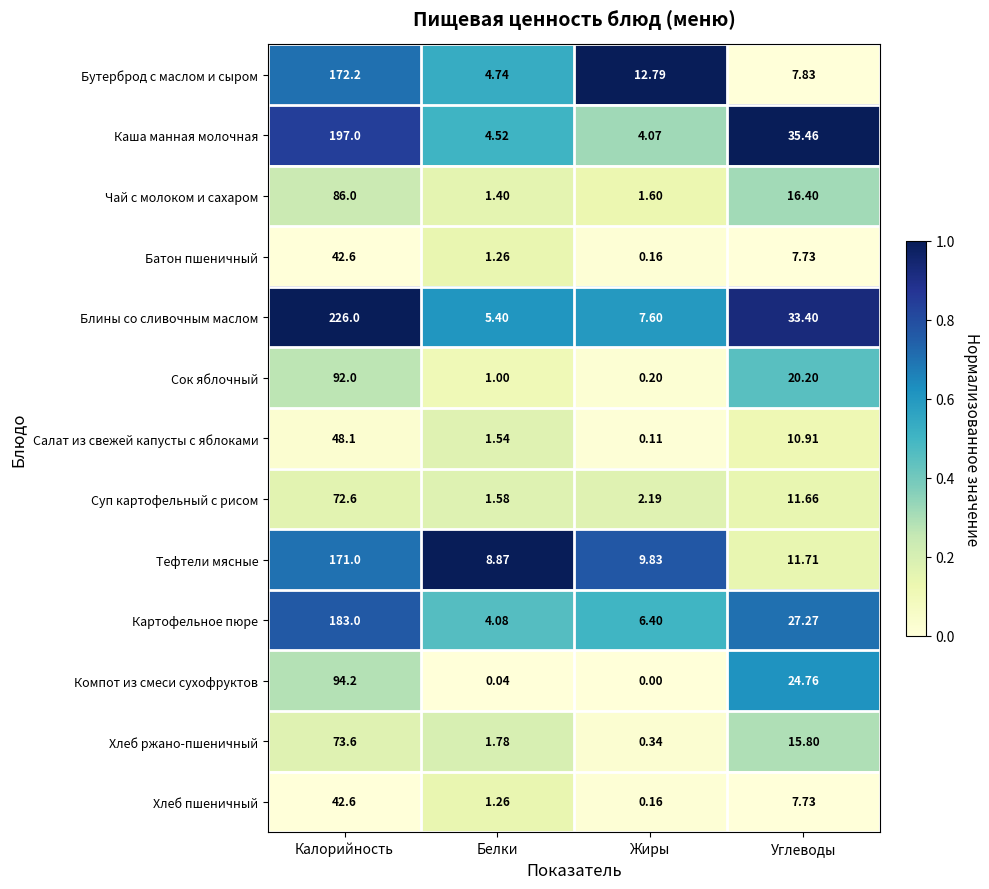

What is the total value across all series at Белки?

37.5